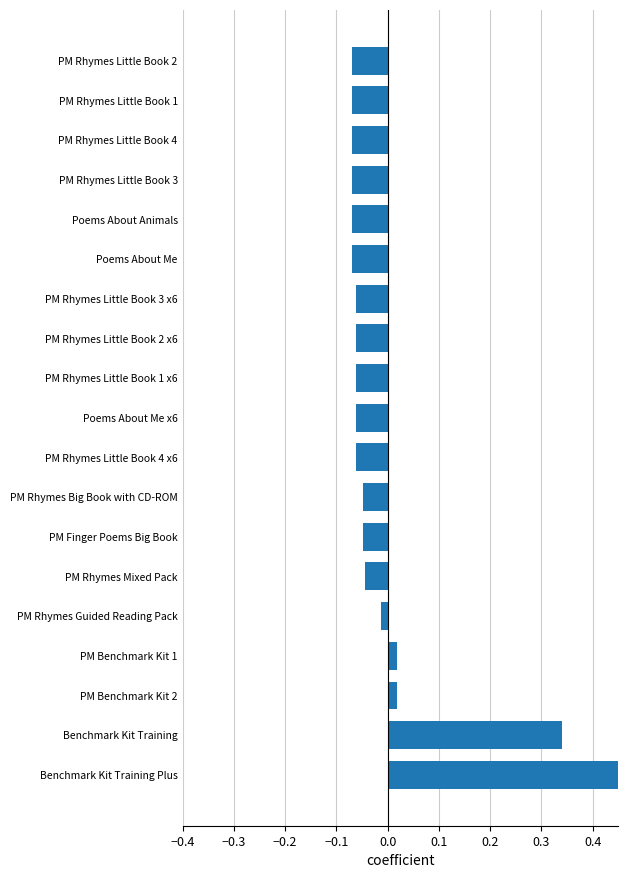

How many bars are there in total?

19